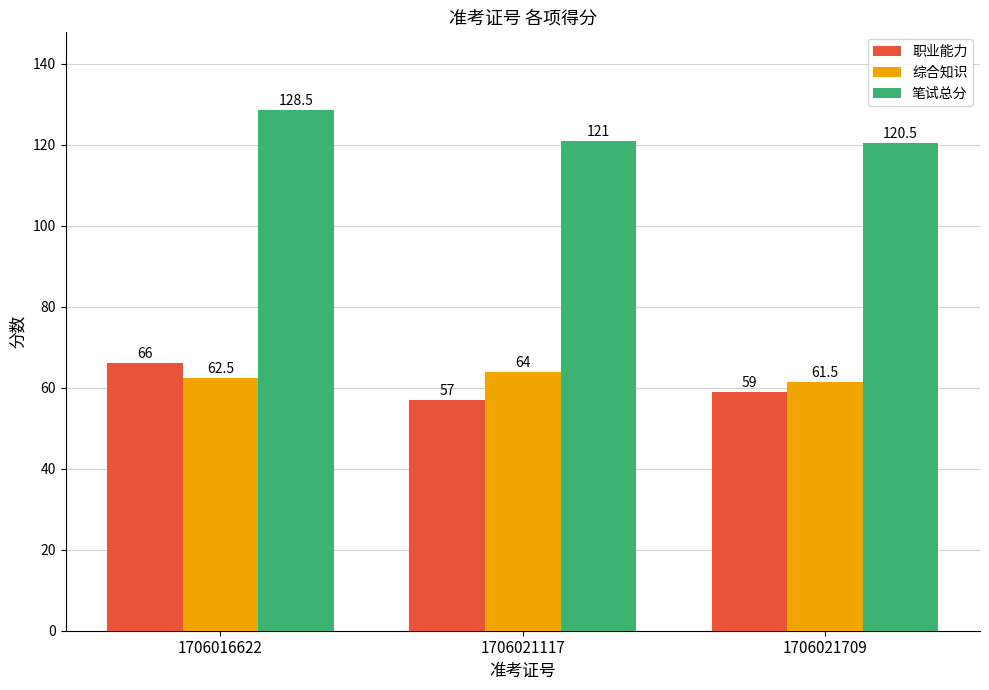

Count the number of data series in this chart.

3